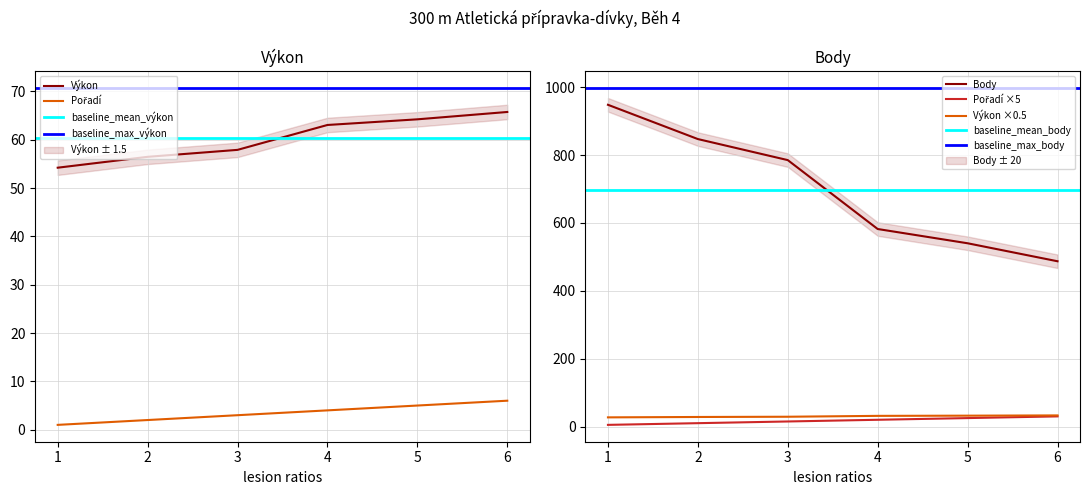

What is the difference between the maximum and minimum values in the Pořadí series?

5.0